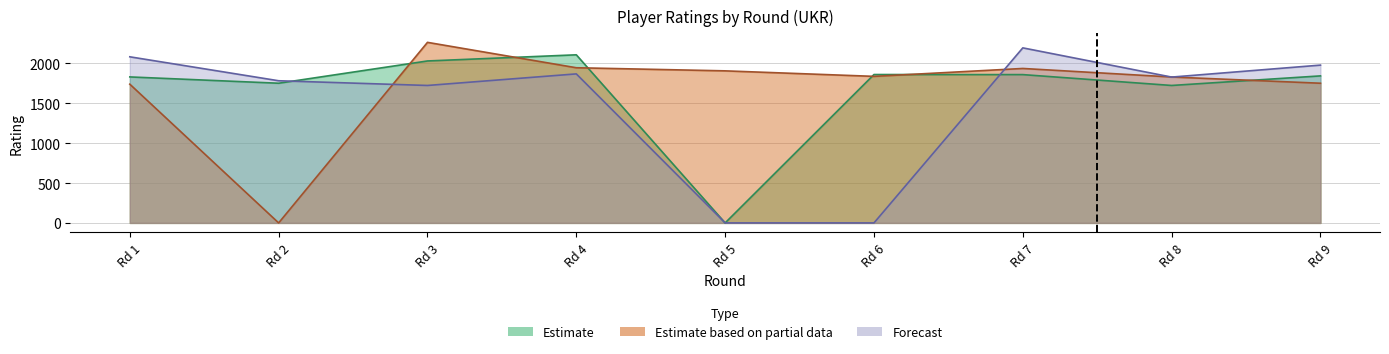

How many data points in Estimate based on partial data are less than 1836?

4